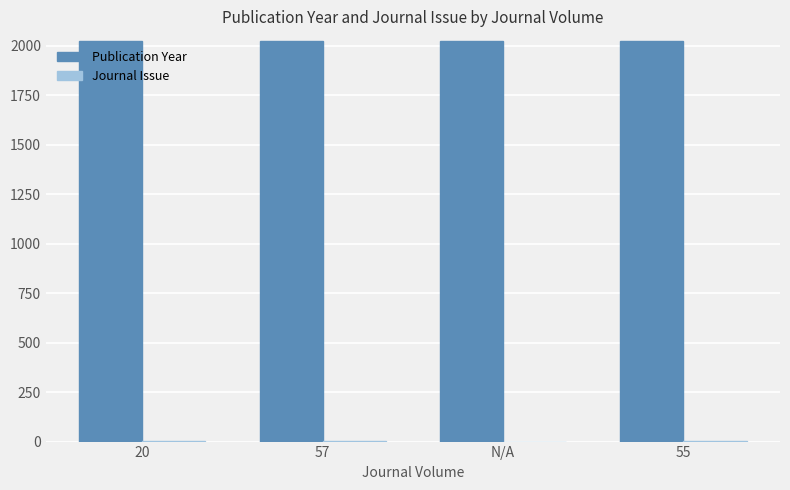

Is it true that Publication Year equals 2024 at 55?

True